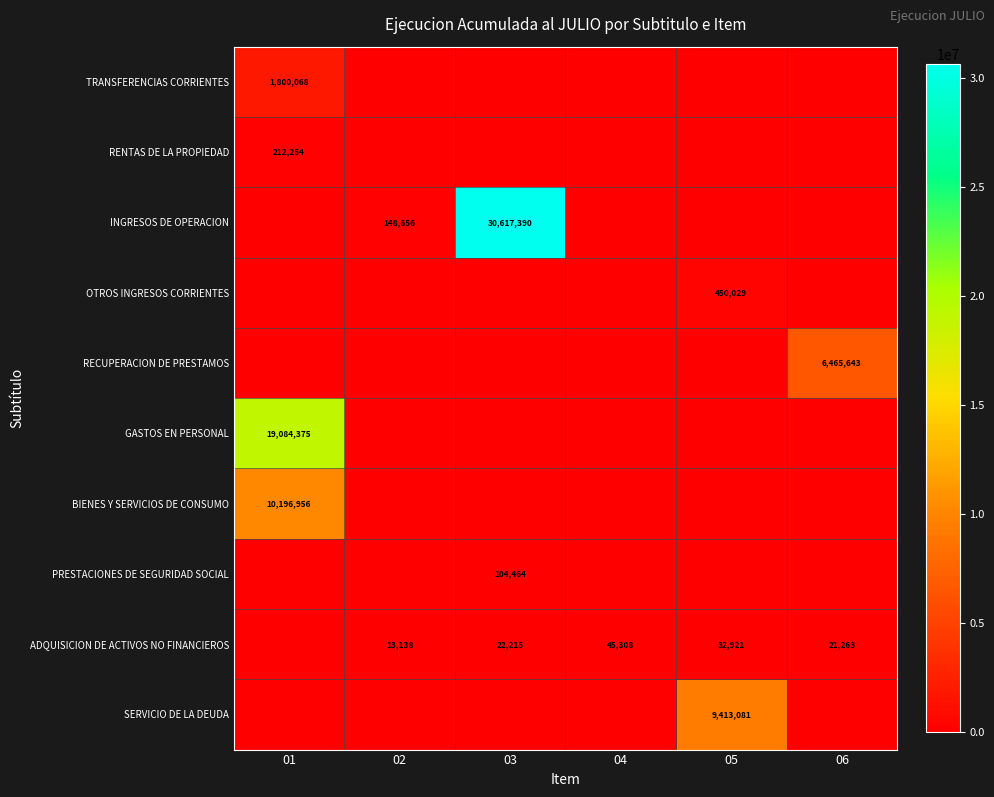

The GASTOS EN PERSONAL series shows 25539252 at 01. True or false?

False